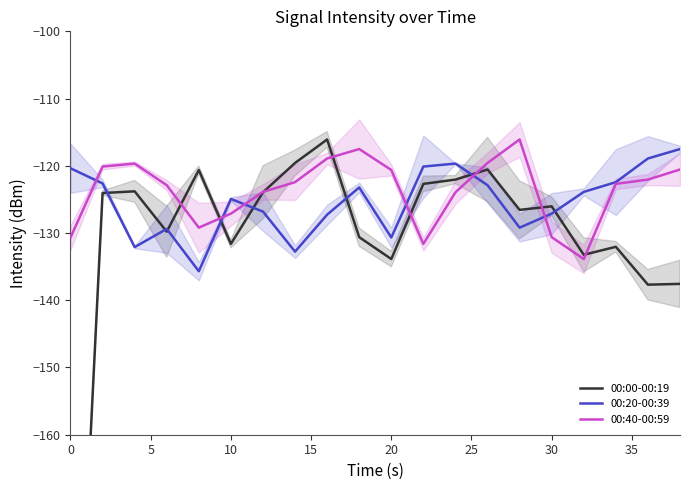

List the series in order of their peak value, highest first.

00:00-00:19, 00:40-00:59, 00:20-00:39